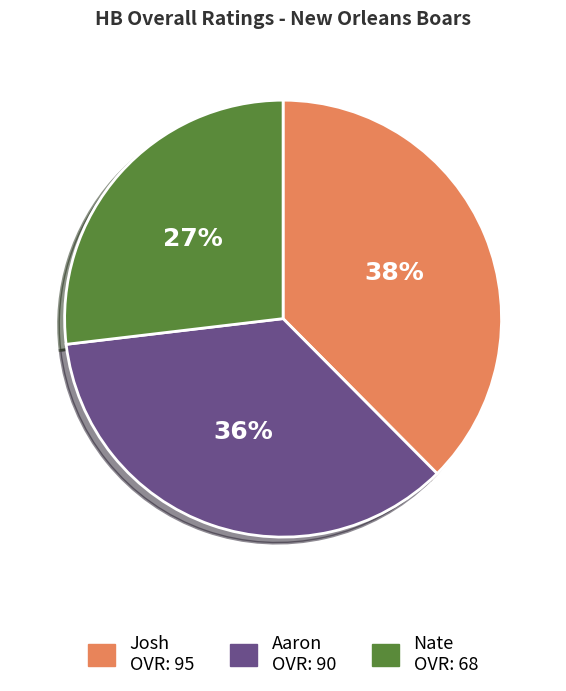

Rank the categories by value from lowest to highest.

Nate, Aaron, Josh